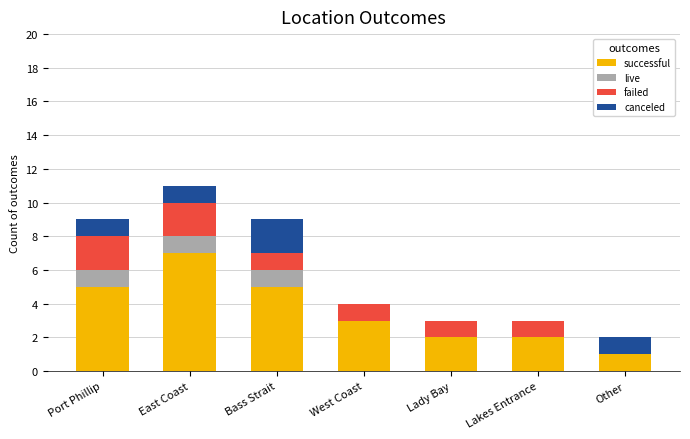

Reading left to right, transcribe the values for successful.

Port Phillip=5	East Coast=7	Bass Strait=5	West Coast=3	Lady Bay=2	Lakes Entrance=2	Other=1